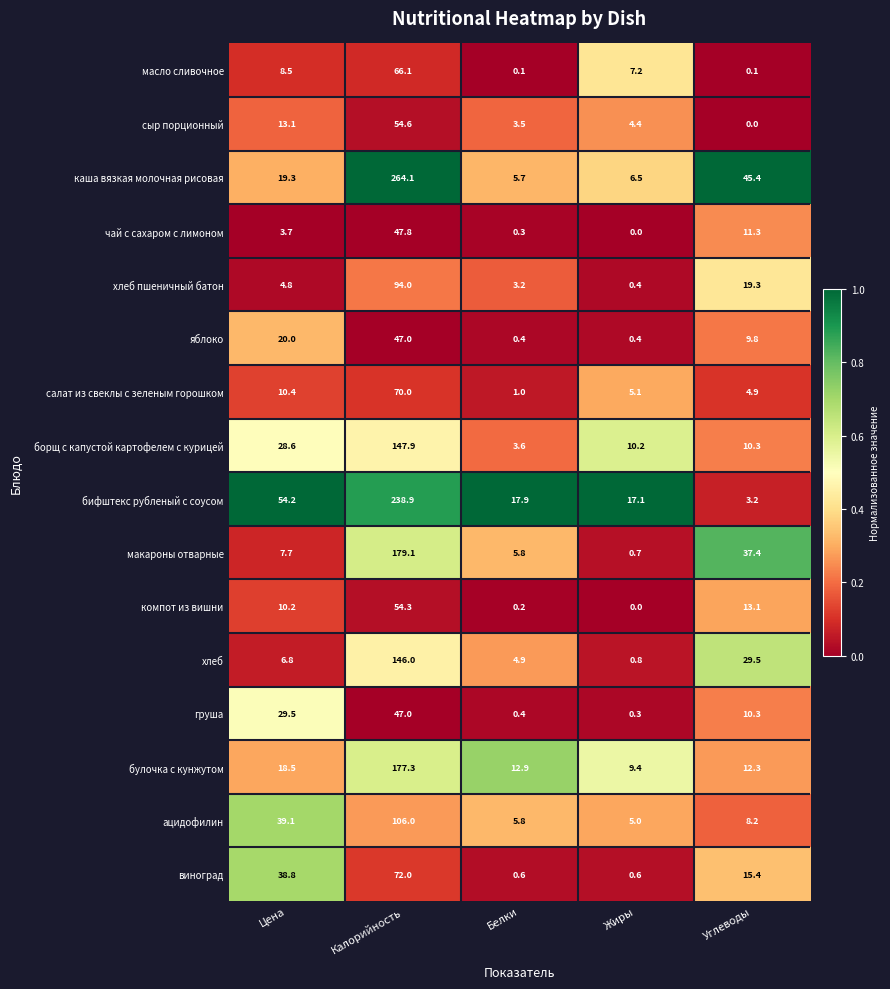

What is the maximum value shown in the chart?

264.1